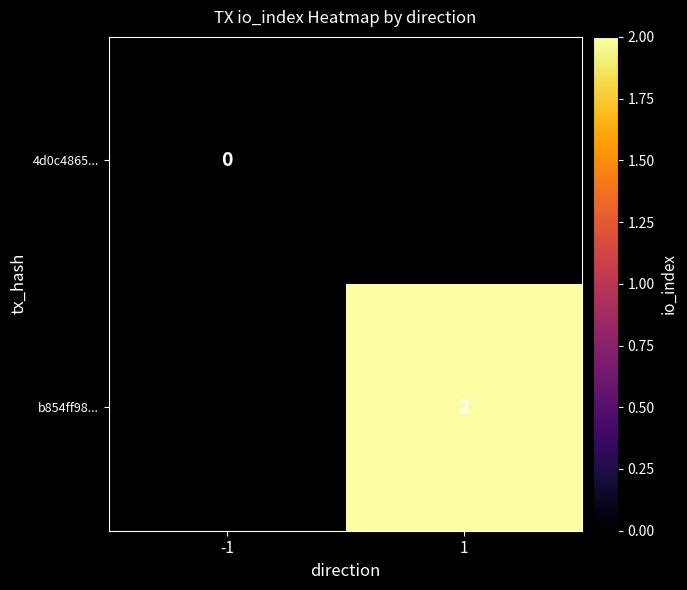

Count the number of data series in this chart.

2